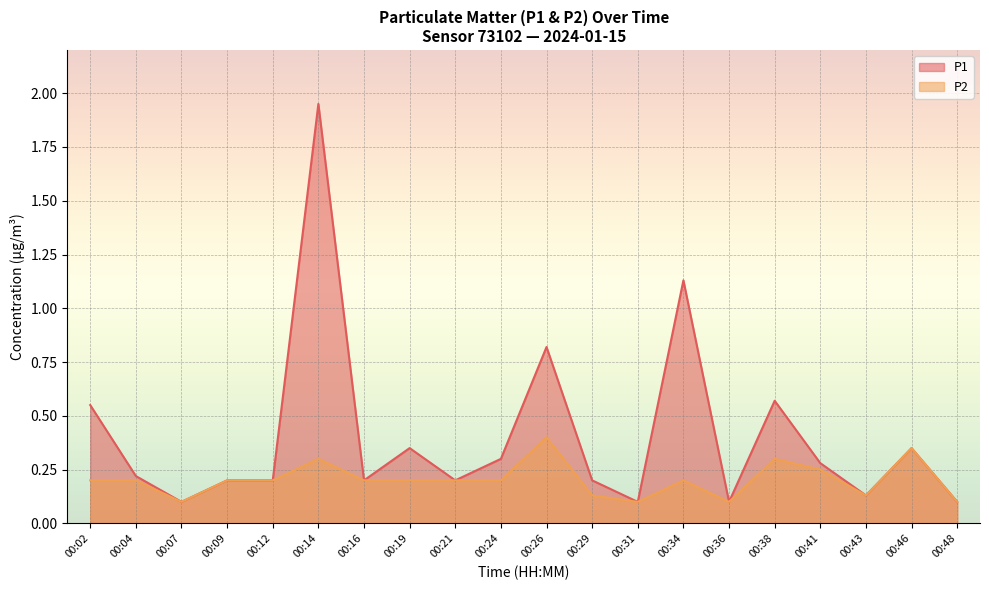

Reading left to right, list all the values displayed in this chart.

P1: 00:02=0.6	00:04=0.2	00:07=0.1	00:09=0.2	00:12=0.2	00:14=1.9	00:16=0.2	00:19=0.3	00:21=0.2	00:24=0.3	00:26=0.8	00:29=0.2	00:31=0.1	00:34=1.1	00:36=0.1	00:38=0.6	00:41=0.3	00:43=0.1	00:46=0.3	00:48=0.1
P2: 00:02=0.2	00:04=0.2	00:07=0.1	00:09=0.2	00:12=0.2	00:14=0.3	00:16=0.2	00:19=0.2	00:21=0.2	00:24=0.2	00:26=0.4	00:29=0.1	00:31=0.1	00:34=0.2	00:36=0.1	00:38=0.3	00:41=0.2	00:43=0.1	00:46=0.3	00:48=0.1